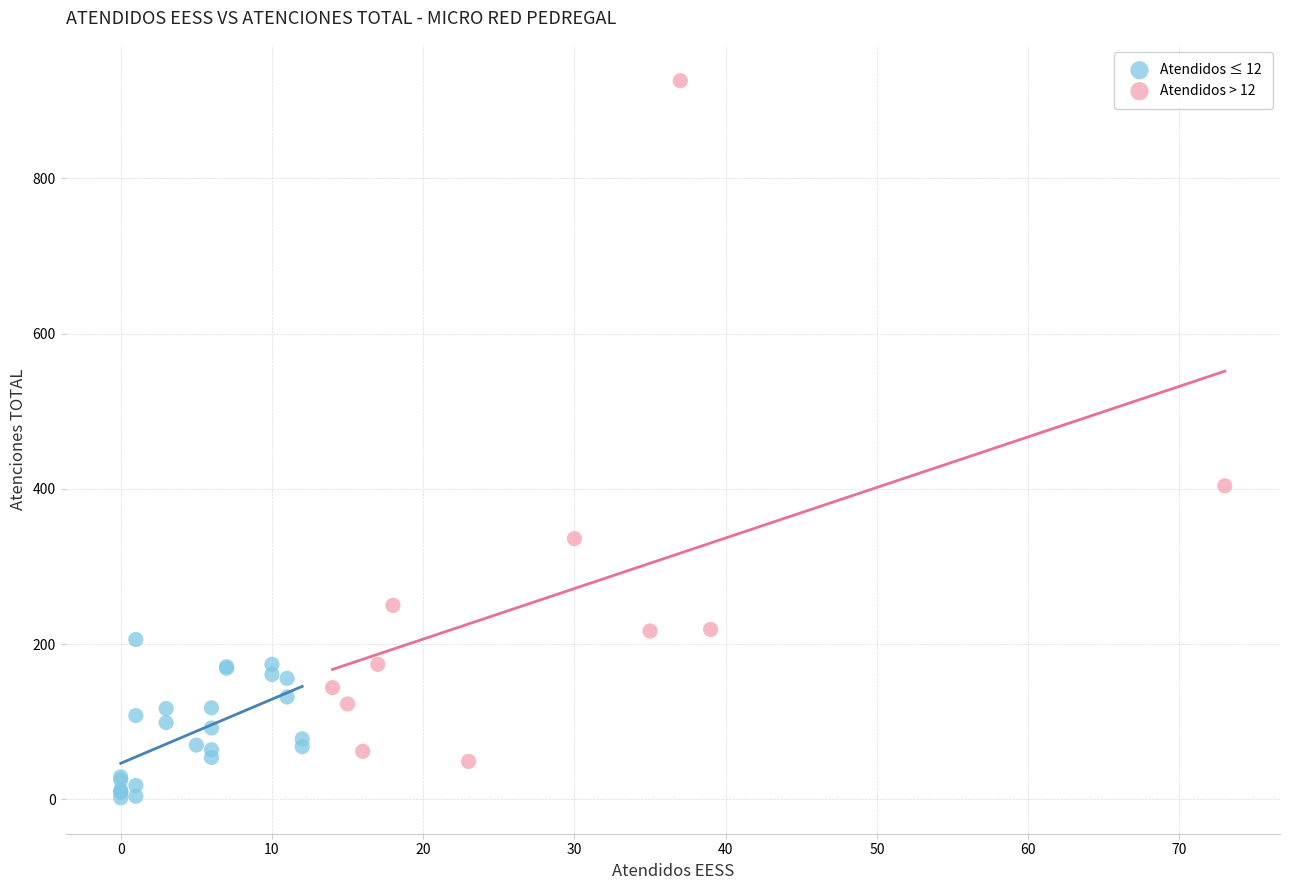

Which series reaches the minimum Y coordinate?

Atendidos ≤ 12